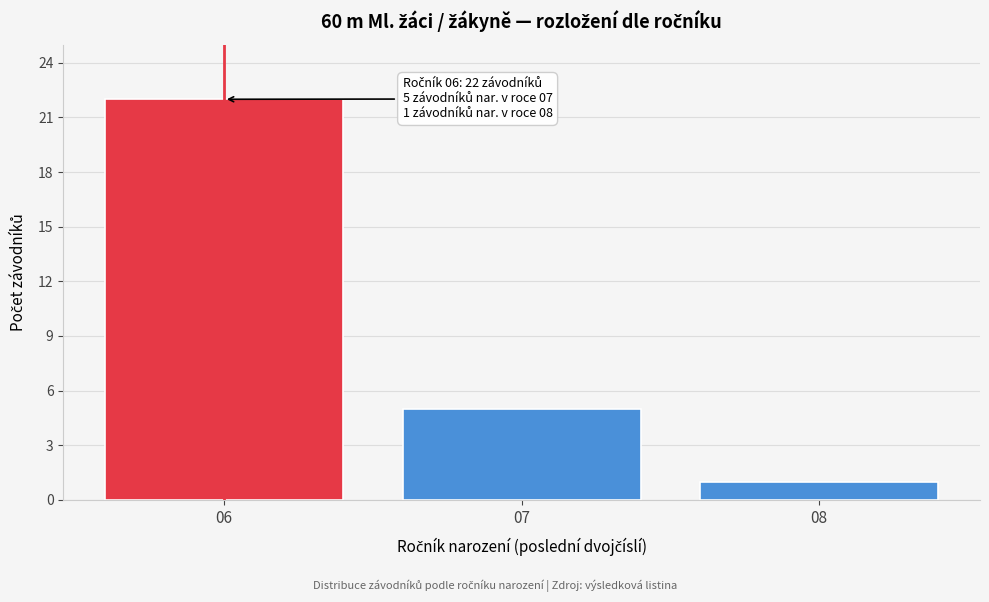

Reading left to right, list all the values displayed in this chart.

22	5	1